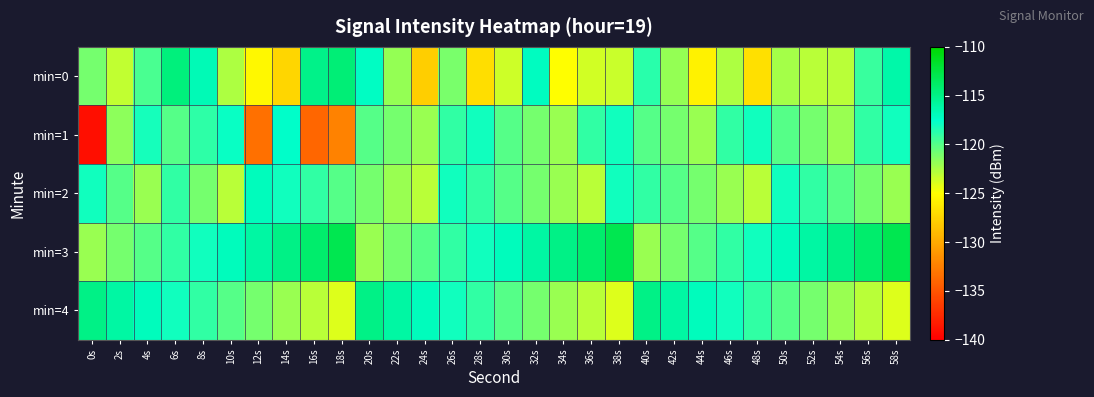

Rank the series at 20s from highest to lowest value.

min=4, min=0, min=1, min=2, min=3